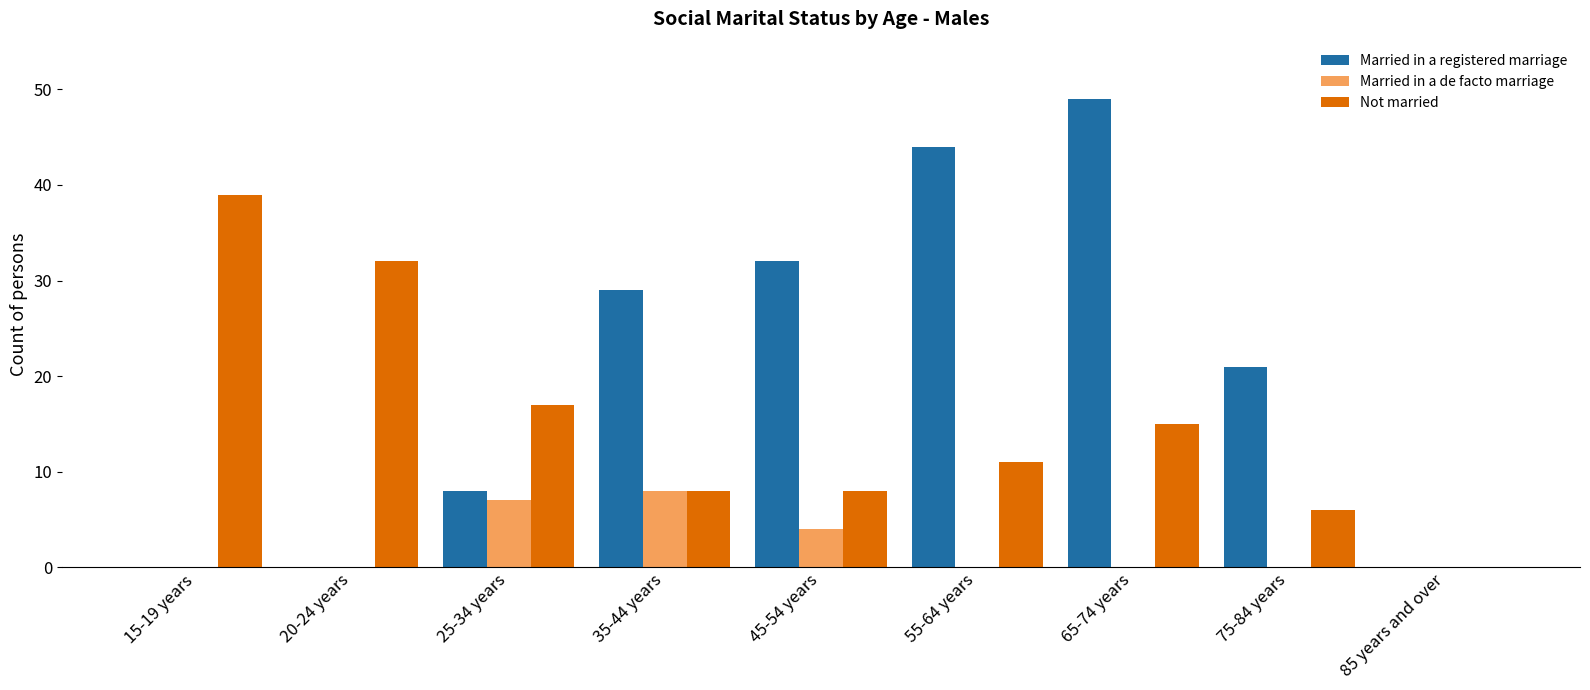

At which category is the sum across all series the highest?

65-74 years